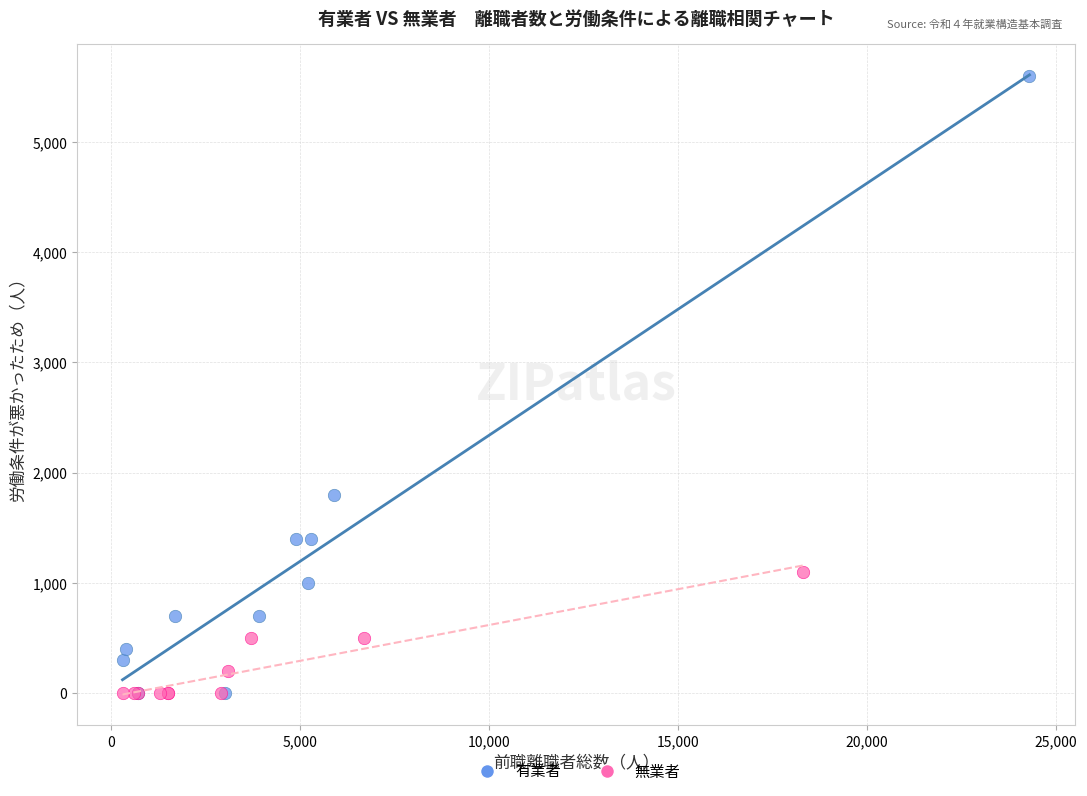

Which series reaches the maximum Y coordinate?

有業者